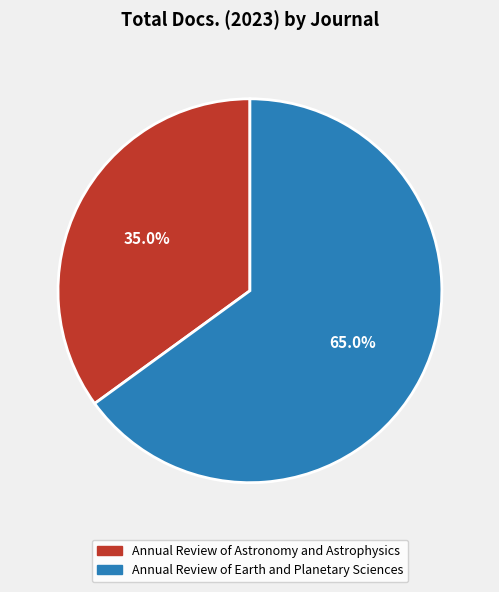

Rank the categories by value from lowest to highest.

Annual Review of Astronomy and Astrophysics, Annual Review of Earth and Planetary Sciences